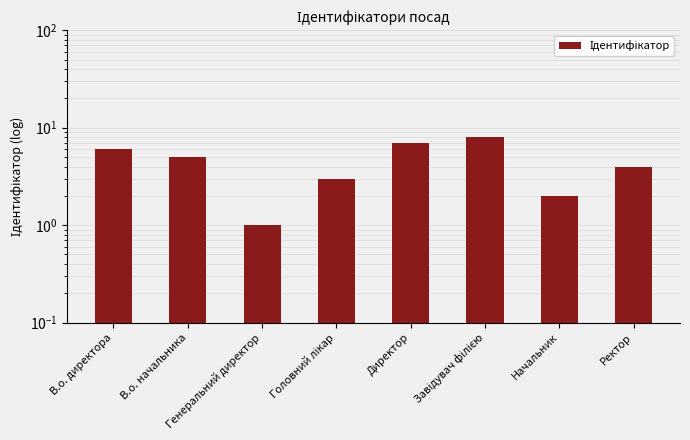

What value does the data have at Головний лікар?

3